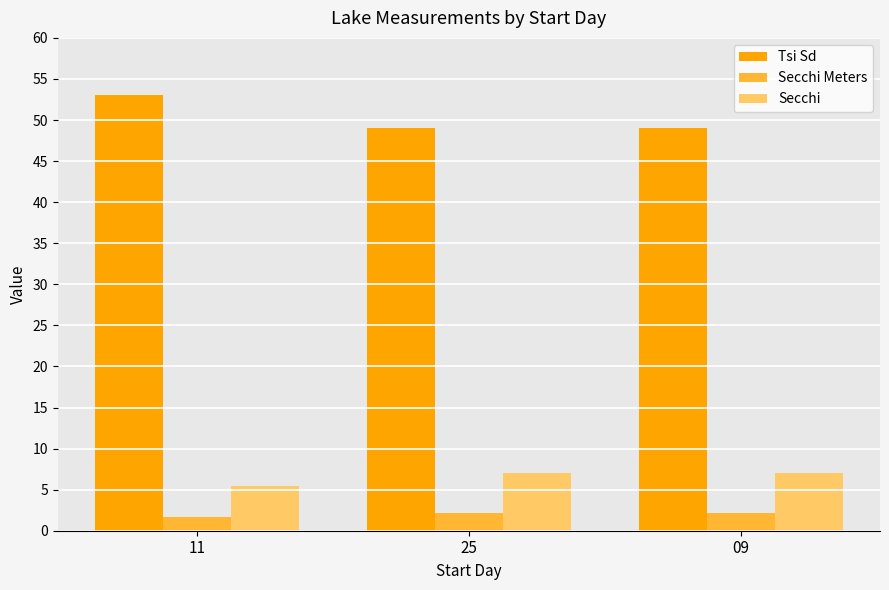

What is the value of the Secchi Meters bar at the 2nd from the left?

2.1